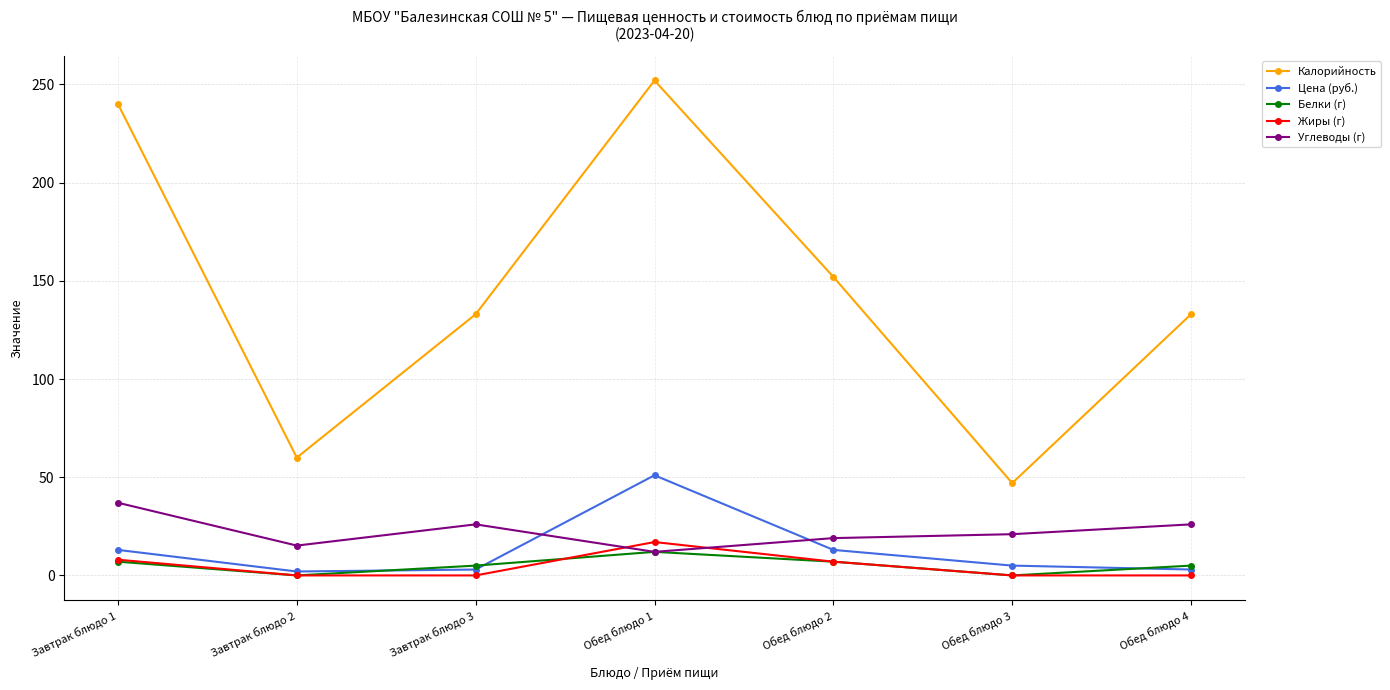

Which series changed the most between Завтрак блюдо 3 and Обед блюдо 3?

Калорийность